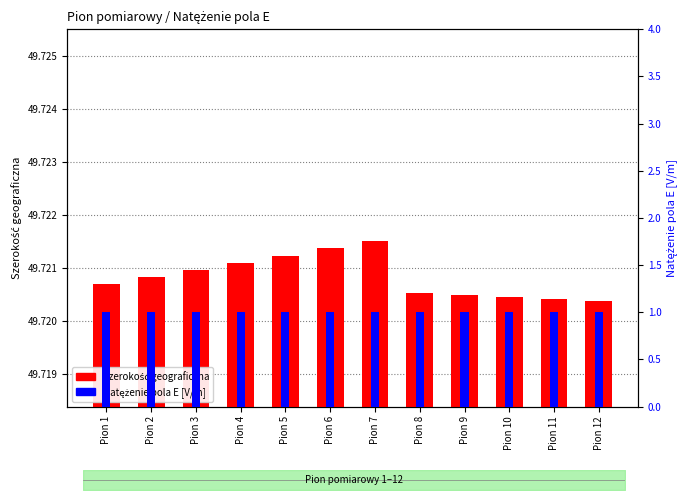

What is the sum of all Natężenie pola E [V/m] values?

12.0